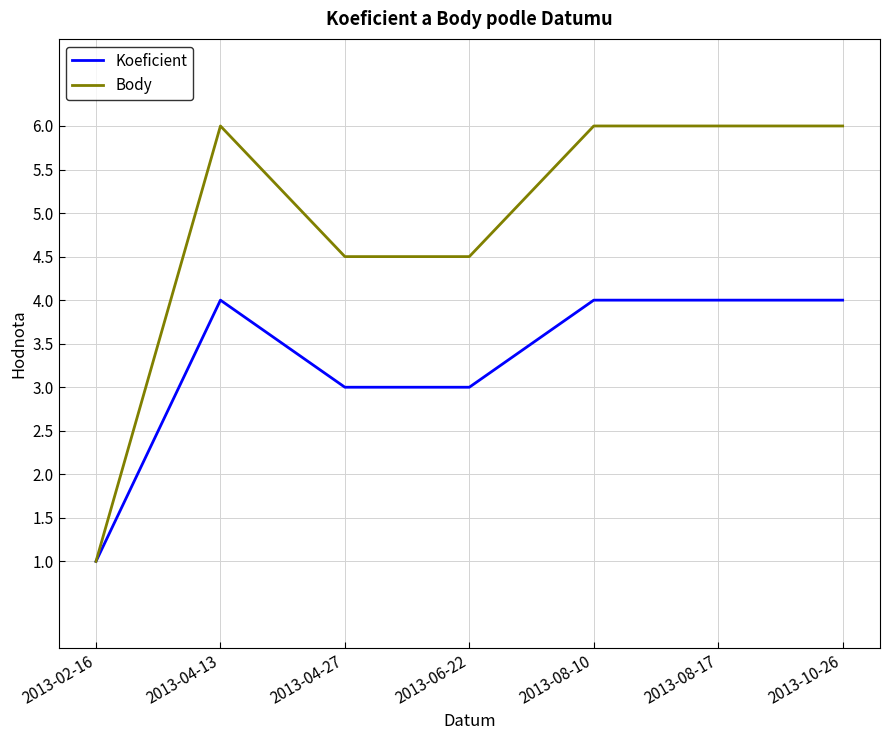

What is the minimum value for Body?

1.0